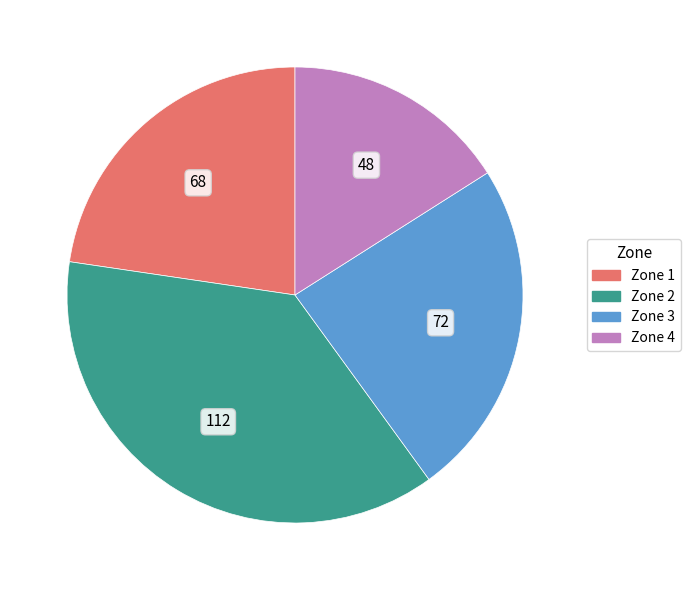

Is it true that Zone 3 is 11% of the pie?

False